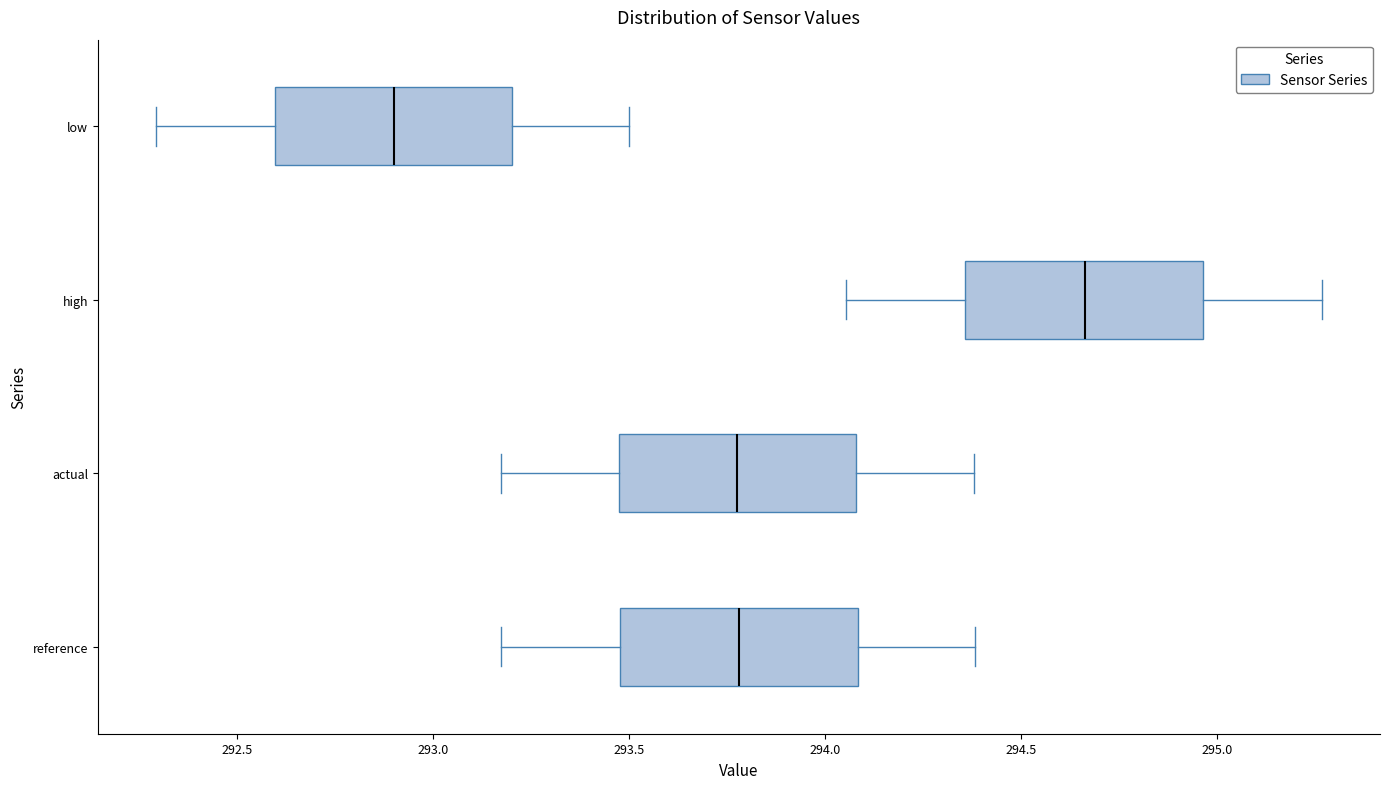

Reading bottom to top, transcribe this box plot: for each box, give where its median line is, the range the box spans, and where its two whiskers end, as read against the x-axis. The values are not printed on the chart, so give them approximately, as read against the axis.

reference: median 293.80, box 293.50 to 294.10, whiskers 293.15 to 294.40
actual: median 293.80, box 293.45 to 294.10, whiskers 293.15 to 294.40
high: median 294.65, box 294.35 to 294.95, whiskers 294.05 to 295.25
low: median 292.90, box 292.60 to 293.20, whiskers 292.30 to 293.50